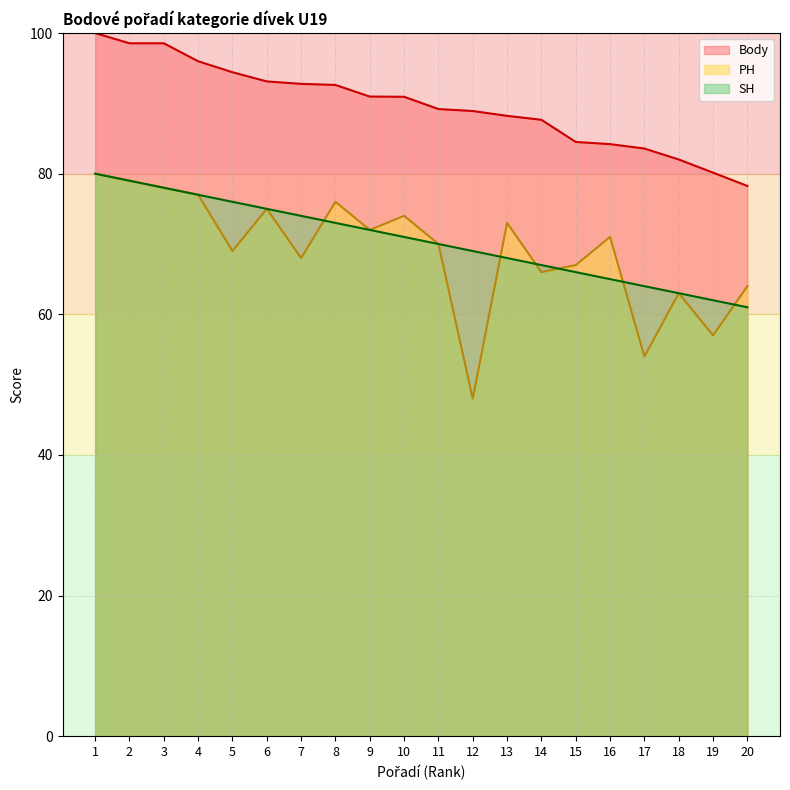

The SH series shows 61.0 at 20. True or false?

True